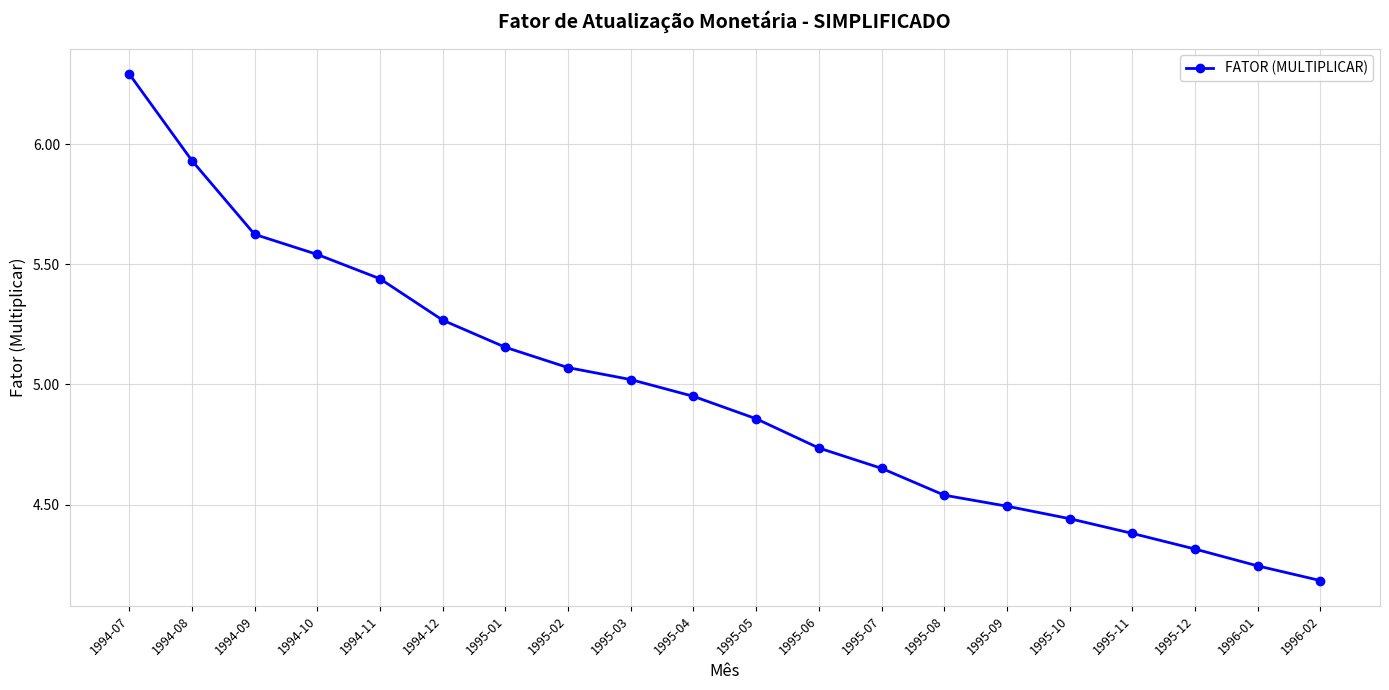

List the labels in order of value, largest first.

1994-07, 1994-08, 1994-09, 1994-10, 1994-11, 1994-12, 1995-01, 1995-02, 1995-03, 1995-04, 1995-05, 1995-06, 1995-07, 1995-08, 1995-09, 1995-10, 1995-11, 1995-12, 1996-01, 1996-02